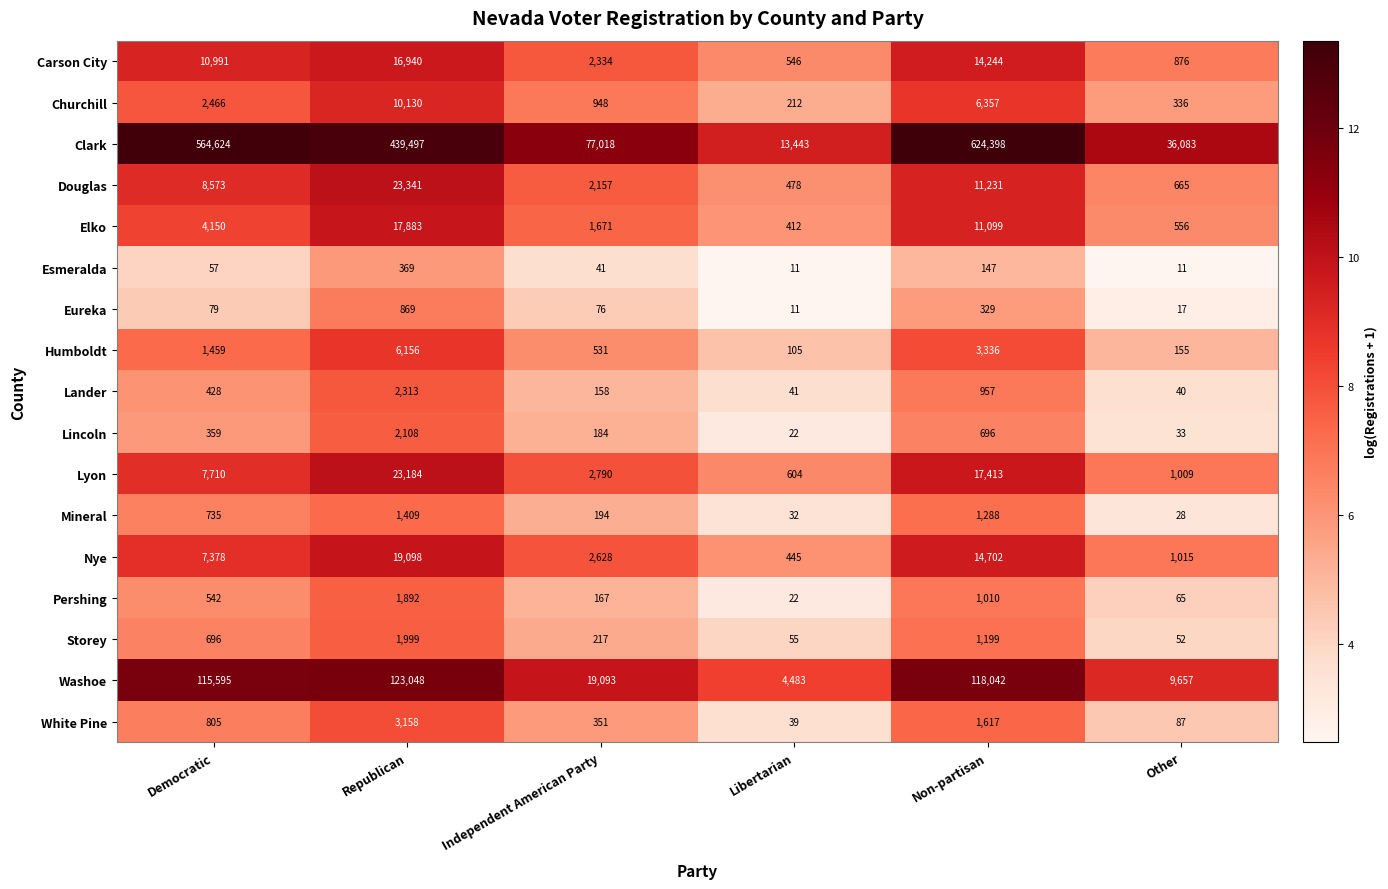

What is the total value across all series at Non-partisan?

828065